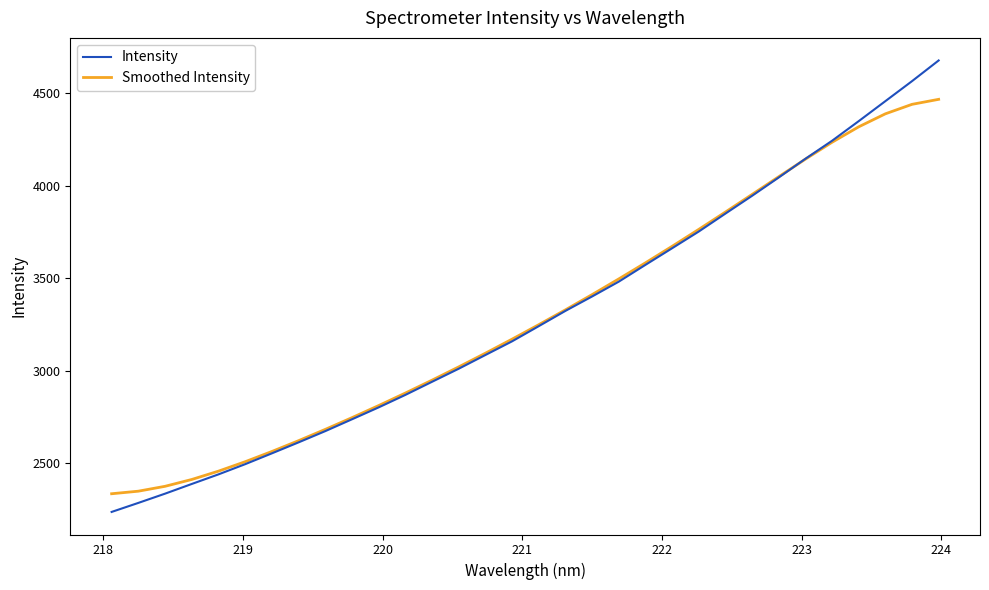

Count the number of data series in this chart.

2